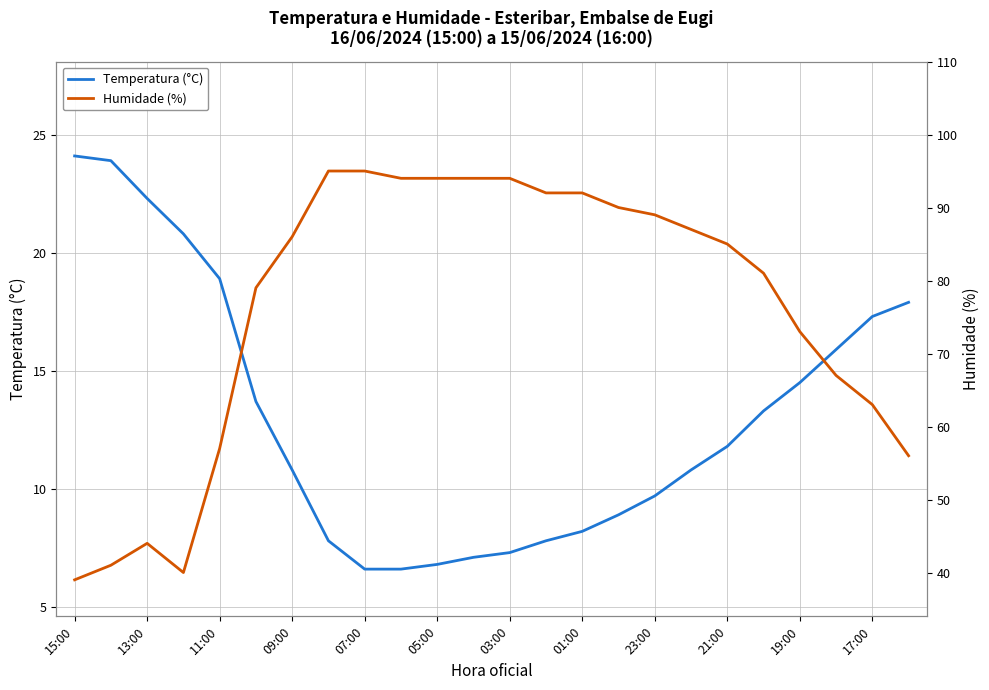

How many lines are shown in the chart?

2